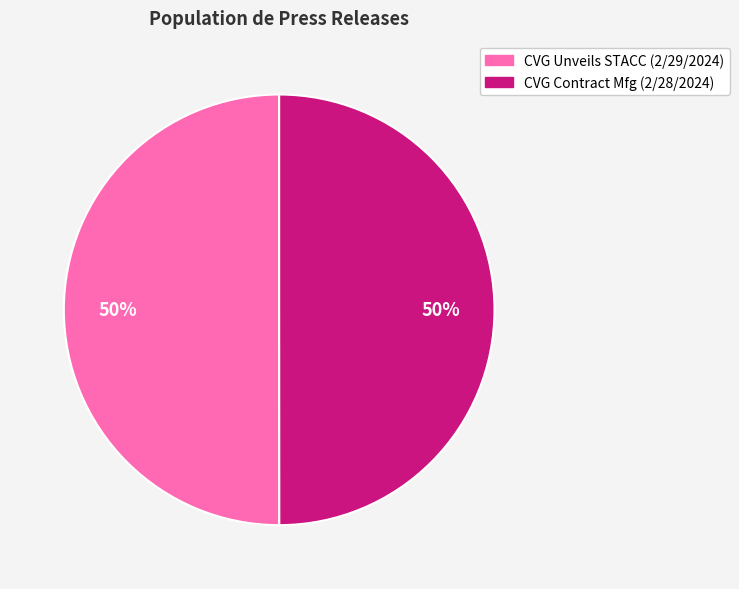

To the nearest percent, what is the average slice percentage?

50%